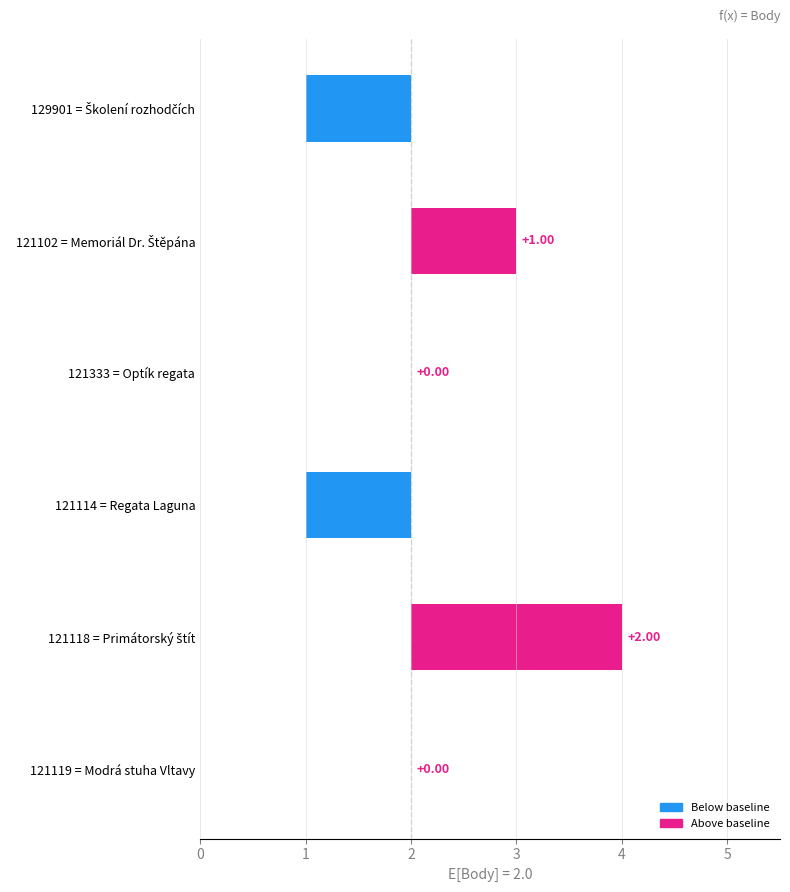

What is the difference between the maximum and minimum values?

3